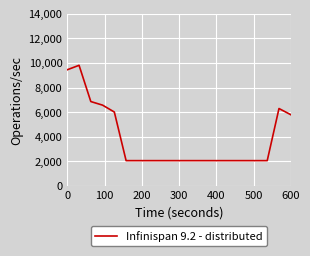

What is the smallest value displayed?

2066.4